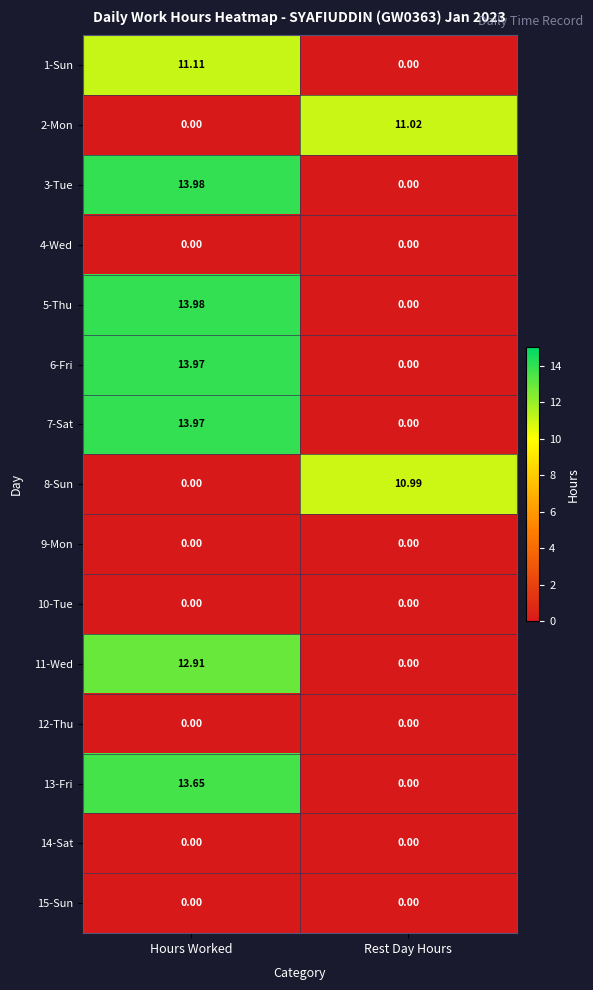

At which category does the chart reach its peak across all series?

Hours Worked